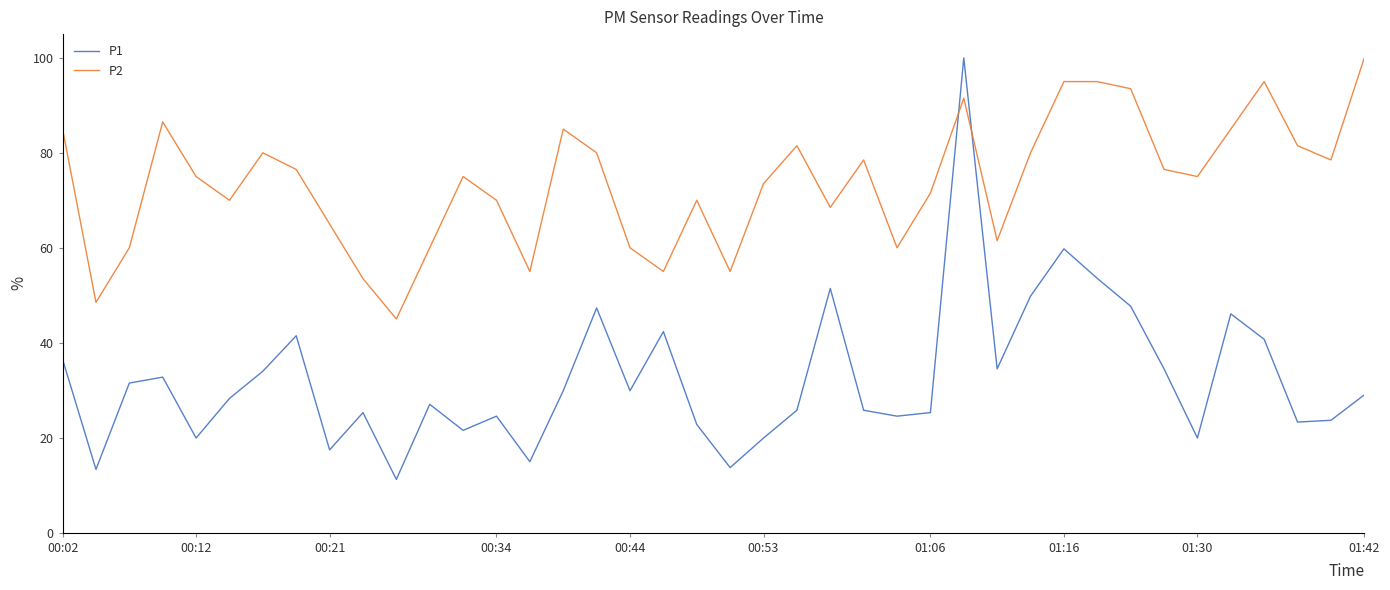

Which series has the widest spread of values?

P1